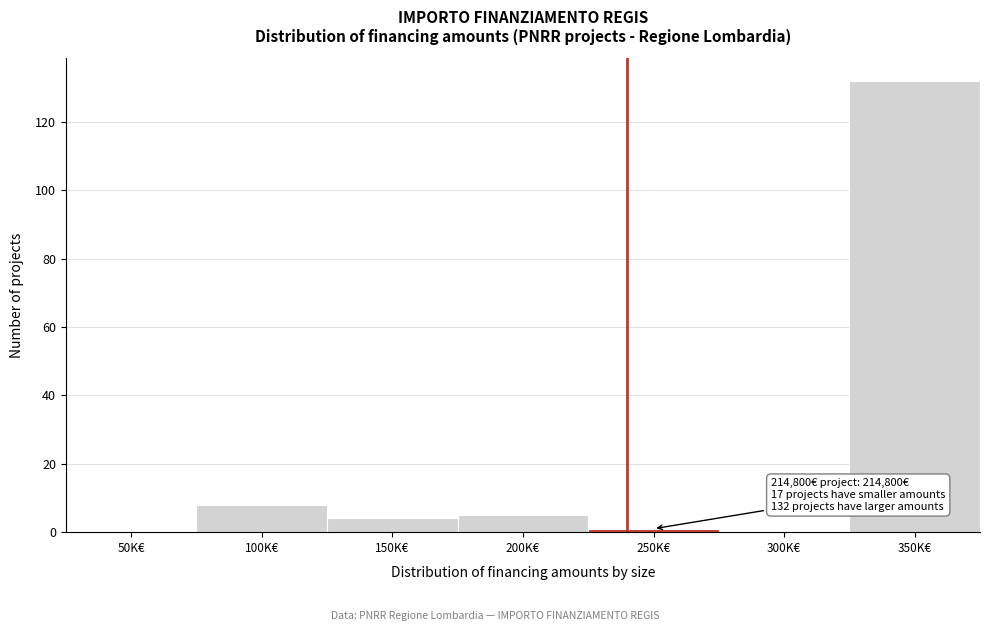

Reading left to right, transcribe all the data shown in this chart.

50K€=0	100K€=8	150K€=4	200K€=5	250K€=1	300K€=0	350K€=132